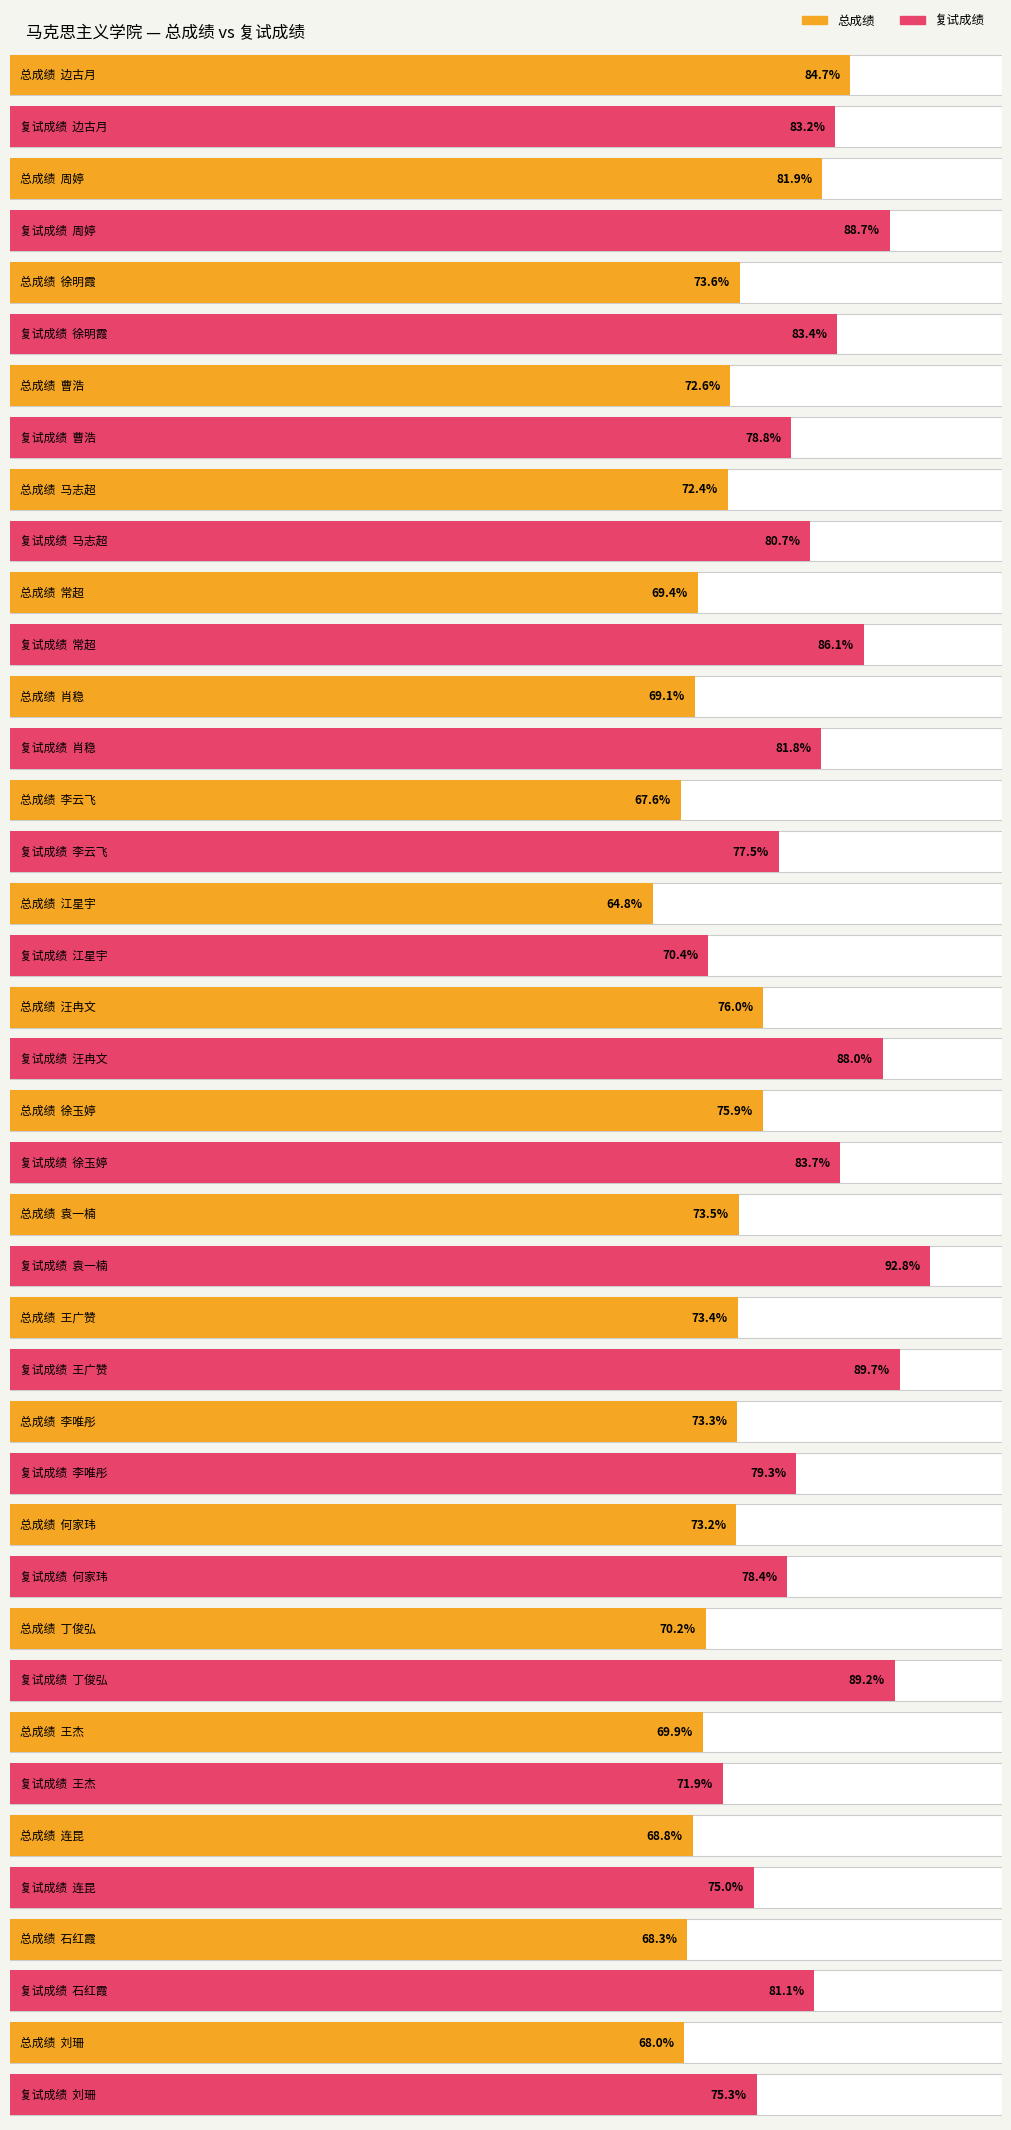

Count the number of data series in this chart.

2